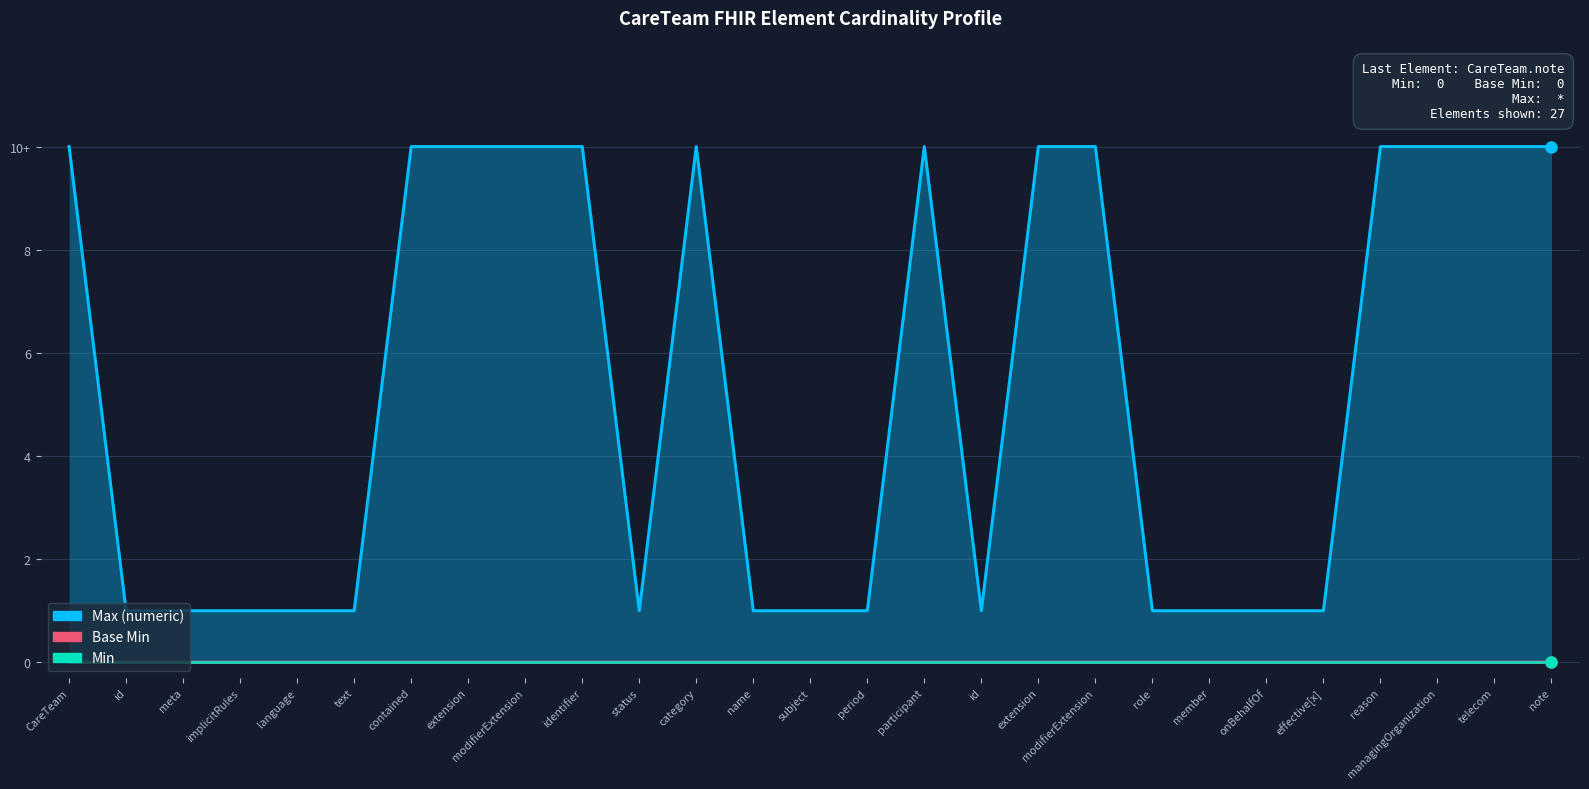

At which label does Min reach its peak?

CareTeam